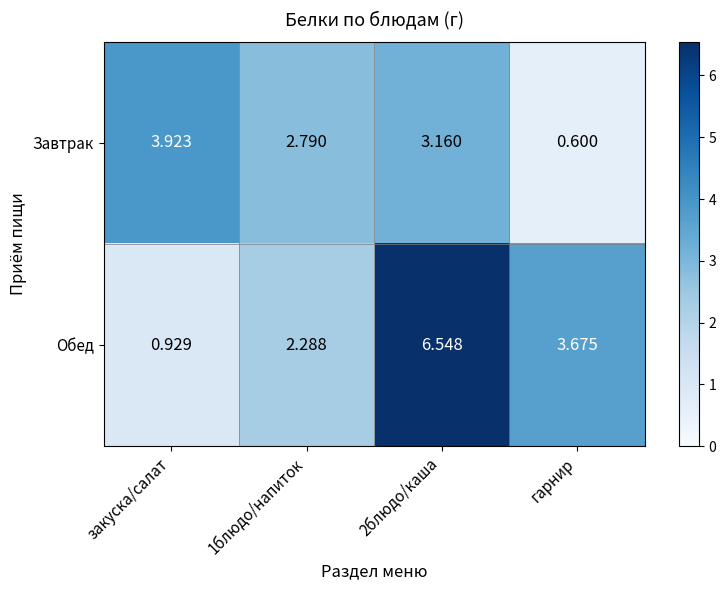

Which category has the highest value in the Завтрак series?

закуска/салат